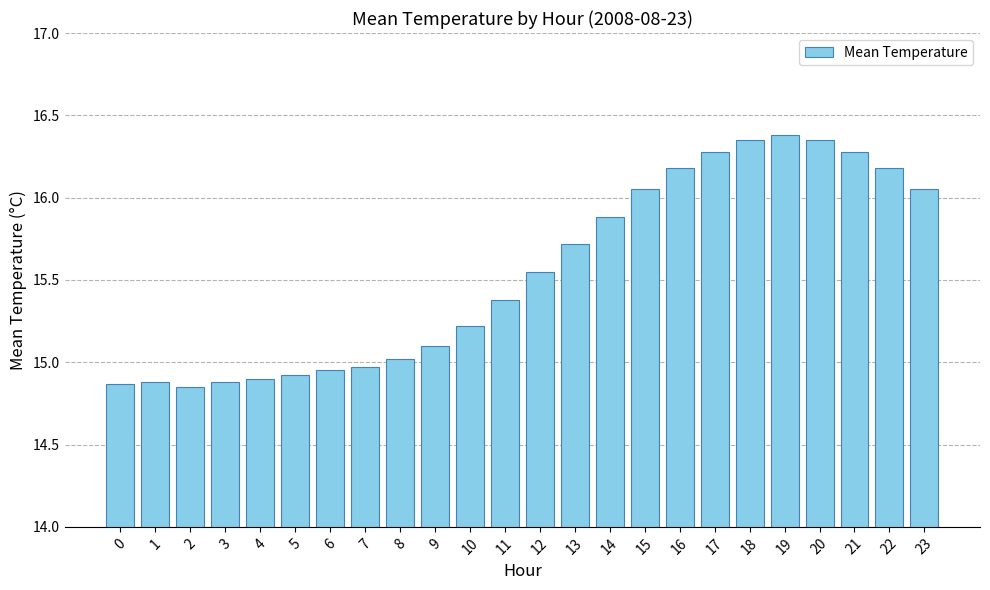

Which category has the highest value across all series?

19